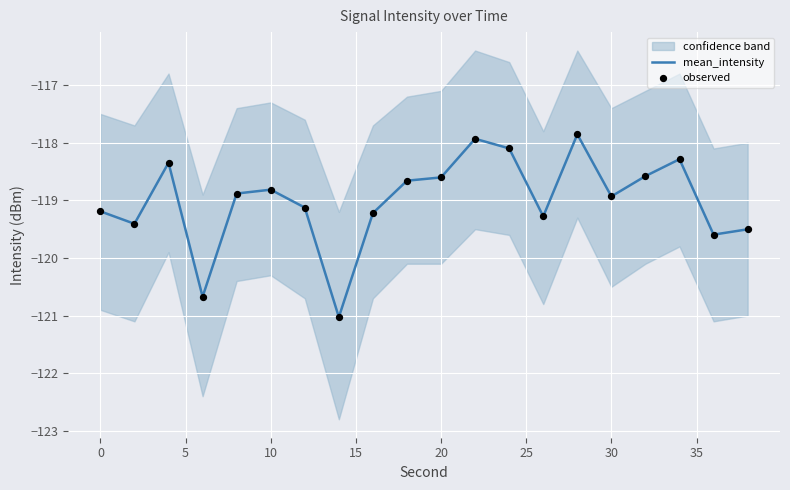

Which series contains the highest Y value?

mean_intensity